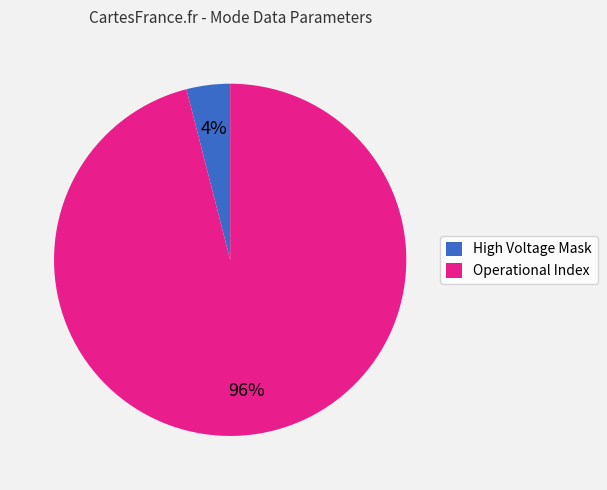

To the nearest percent, what is the average slice percentage?

50%